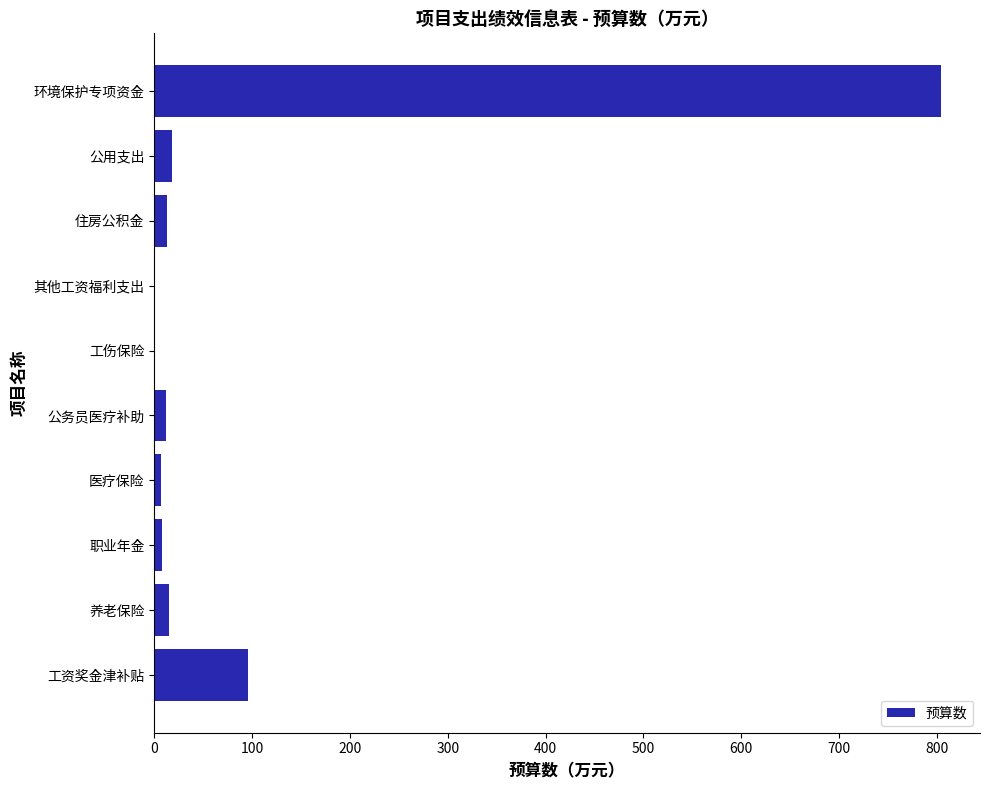

How many data points are above 13?

5